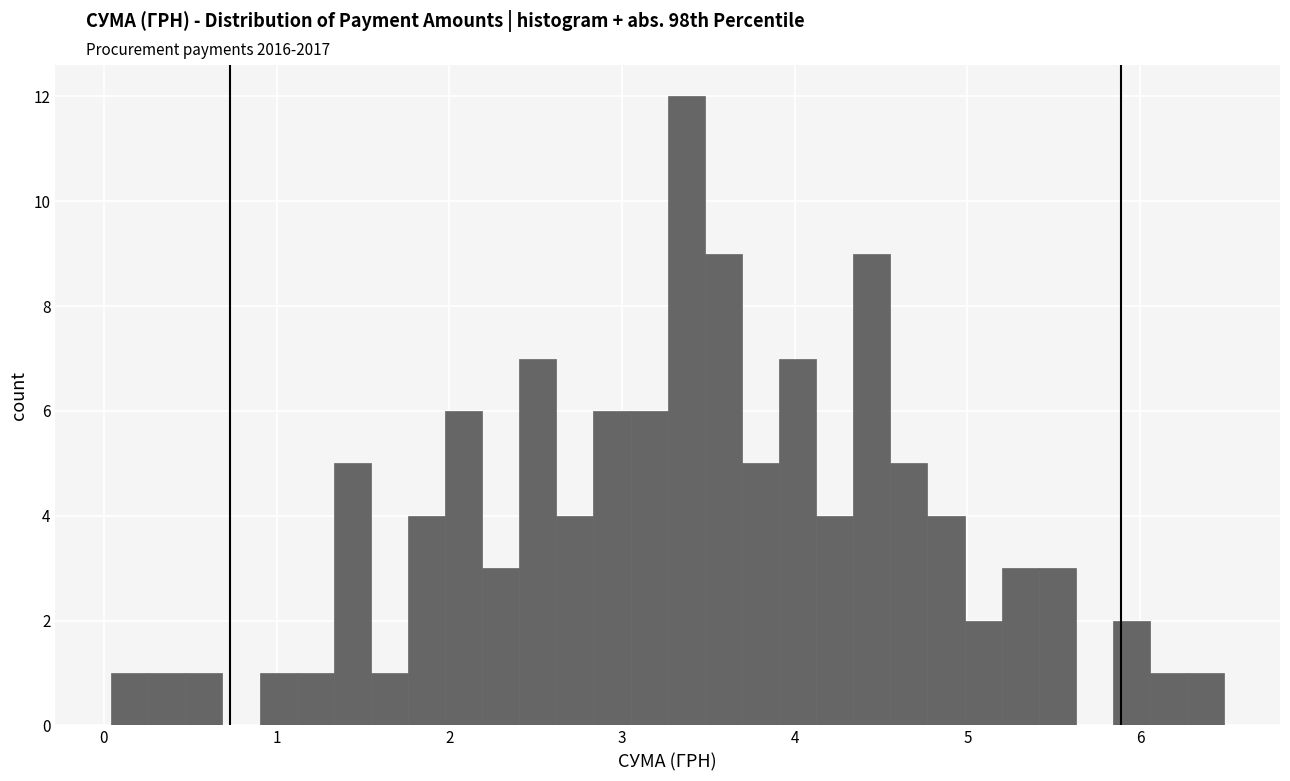

Around what value on the x-axis is the tallest bar? Give the approximate position of its centre, as read against the axis.

3.4